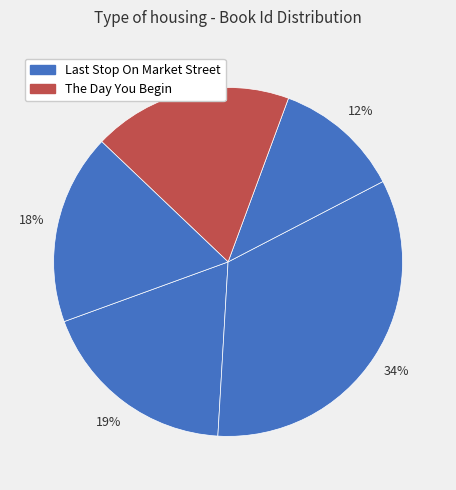

How many segments does this pie chart have?

5